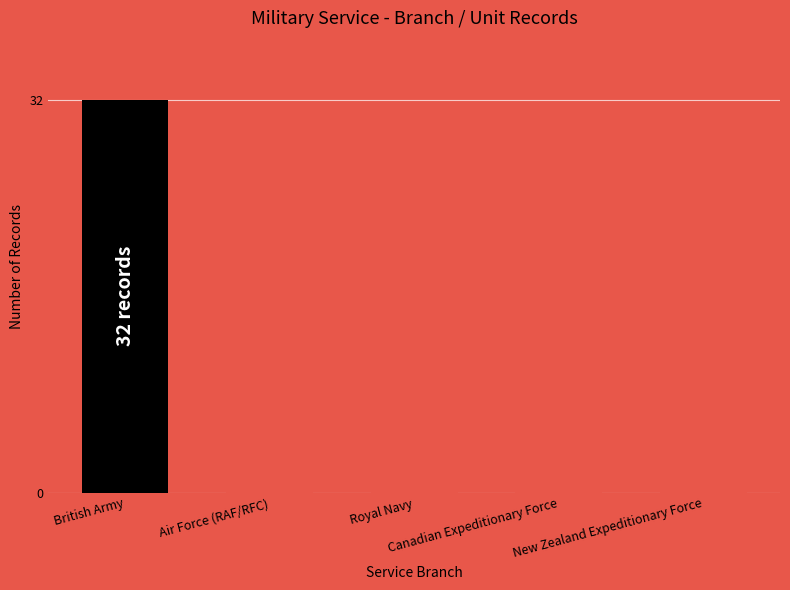

What is the difference between the maximum and second lowest values?

30